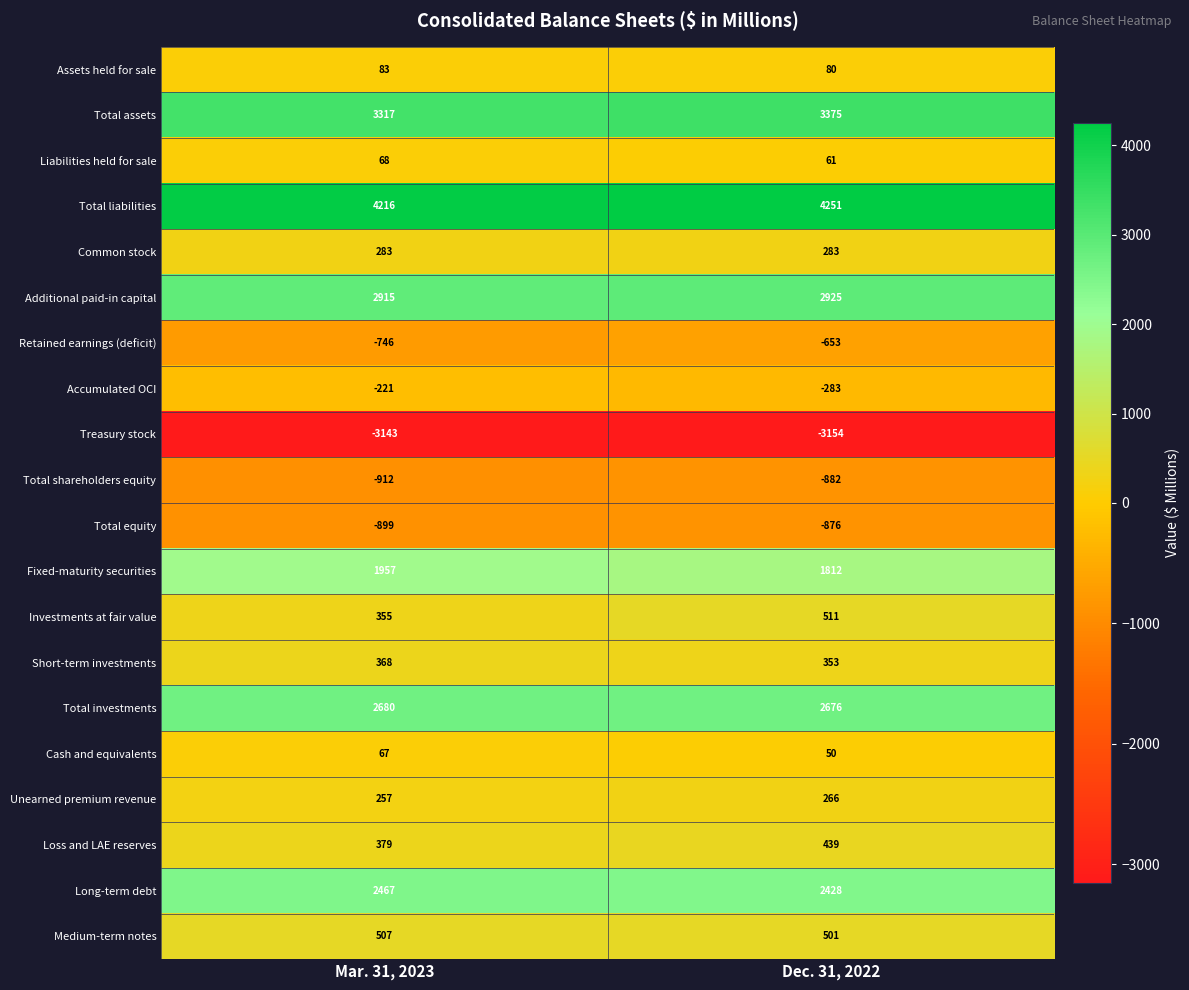

The value of Total equity at Dec. 31, 2022 is -383. True or false?

False